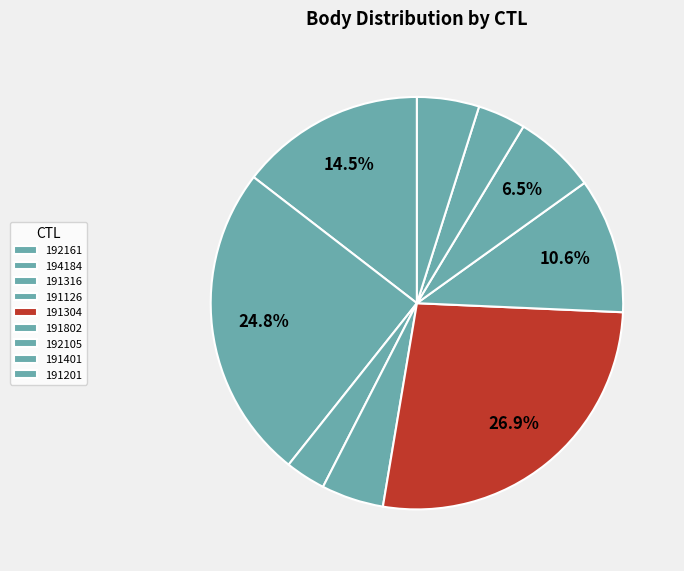

To the nearest percent, what is the difference between the largest and smallest slice percentages?

24%